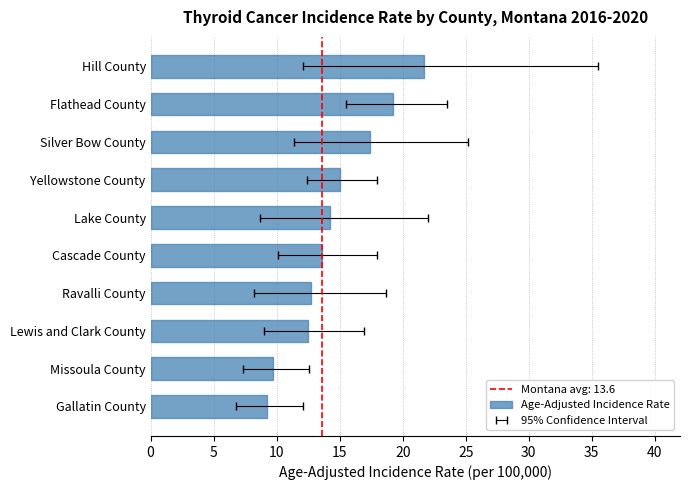

Reading left to right, list all the values displayed in this chart.

21.7	19.2	17.4	15.0	14.2	13.6	12.7	12.5	9.7	9.2